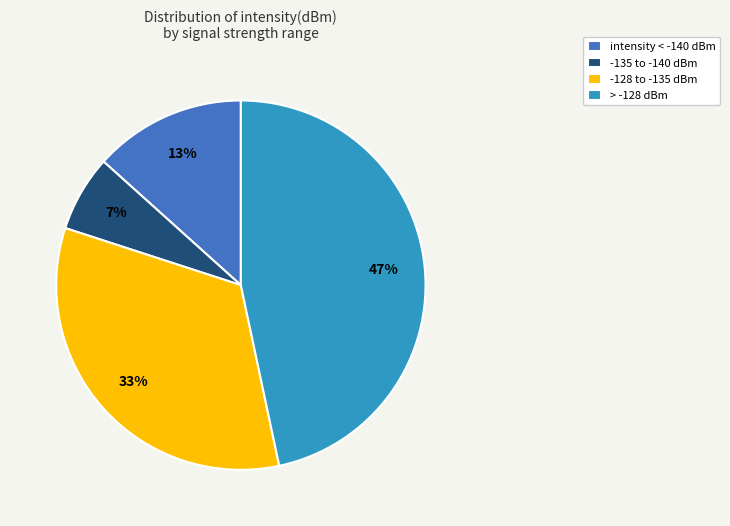

Is there any slice that represents more than half of the pie?

No